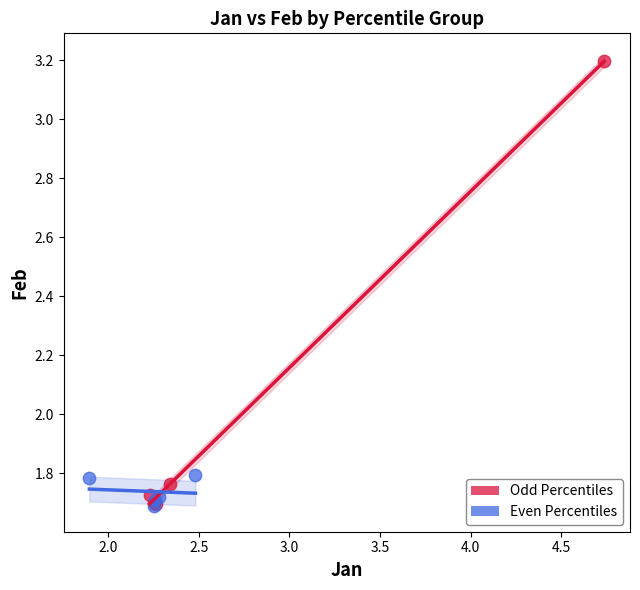

Which series has the widest spread of Y values?

Odd Percentiles